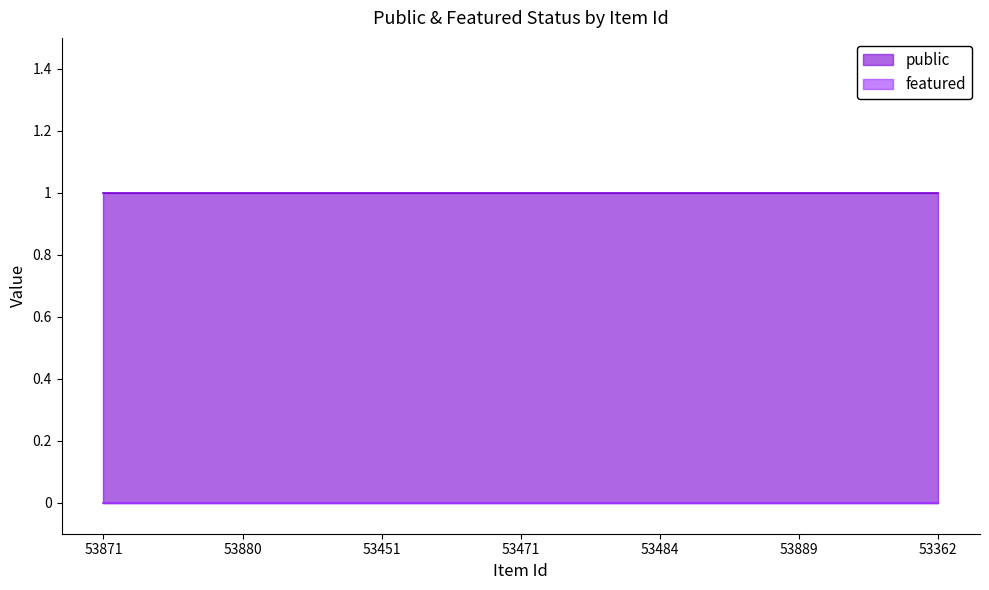

Reading left to right, transcribe all the data shown in this chart.

public: 53871=1	53880=1	53451=1	53471=1	53484=1	53889=1	53362=1
featured: 53871=0	53880=0	53451=0	53471=0	53484=0	53889=0	53362=0